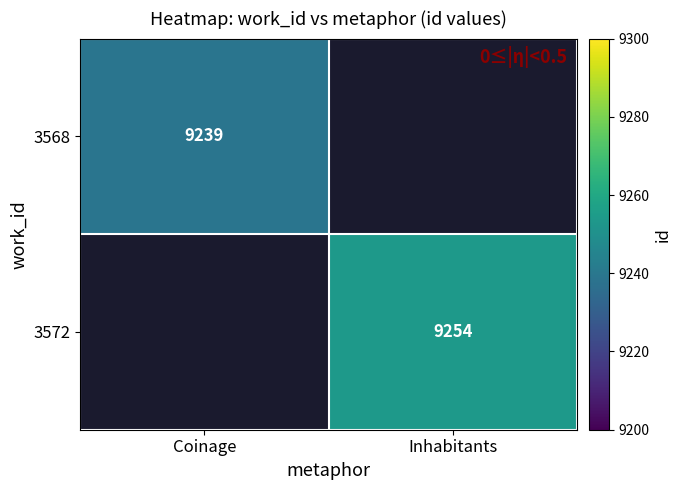

The 3568 series shows 9239 at Coinage. True or false?

True